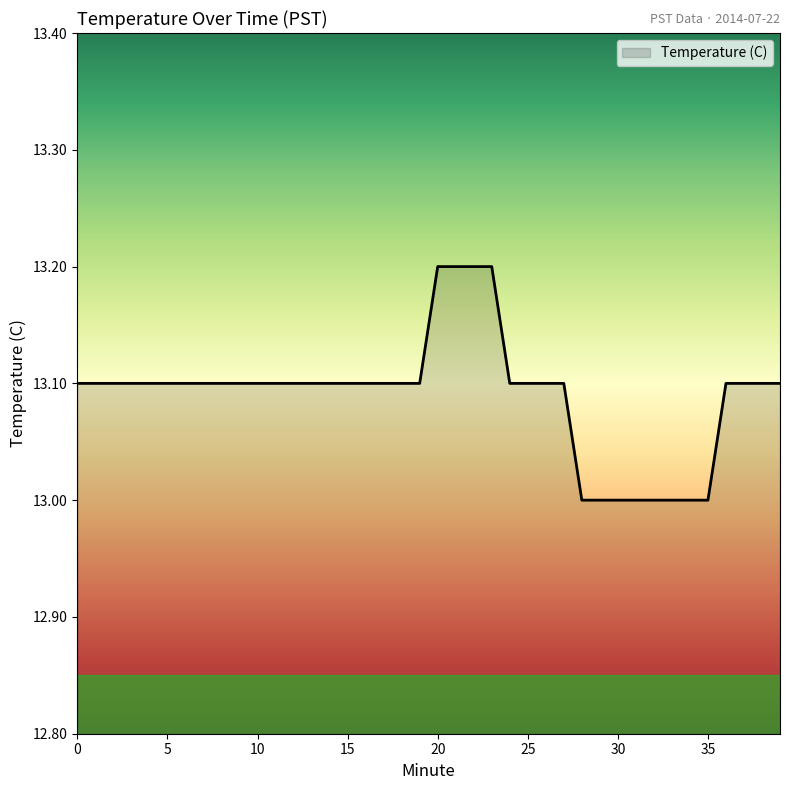

What is the greatest value displayed?

13.2